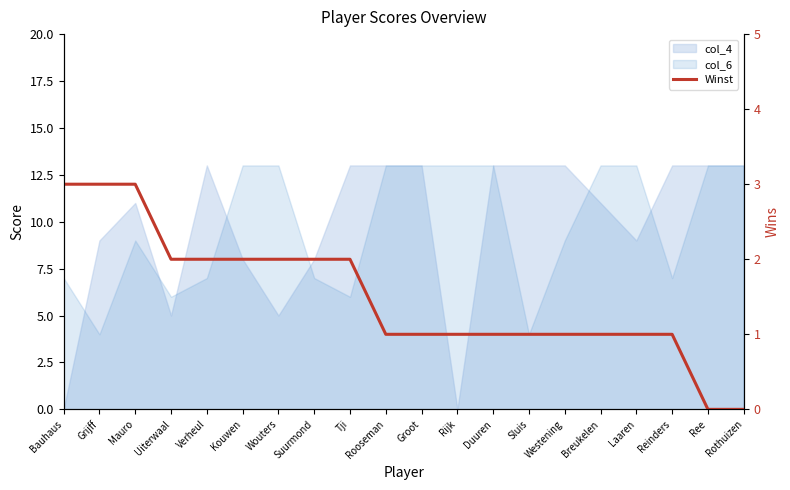

Rank the categories by value from highest to lowest.

Bauhaus, Grijff, Mauro, Uiterwaal, Verheul, Kouwen, Wouters, Suurmond, Tji, Rooseman, Groot, Rijk, Duuren, Sluis, Westening, Breukelen, Laaren, Reinders, Ree, Rothuizen